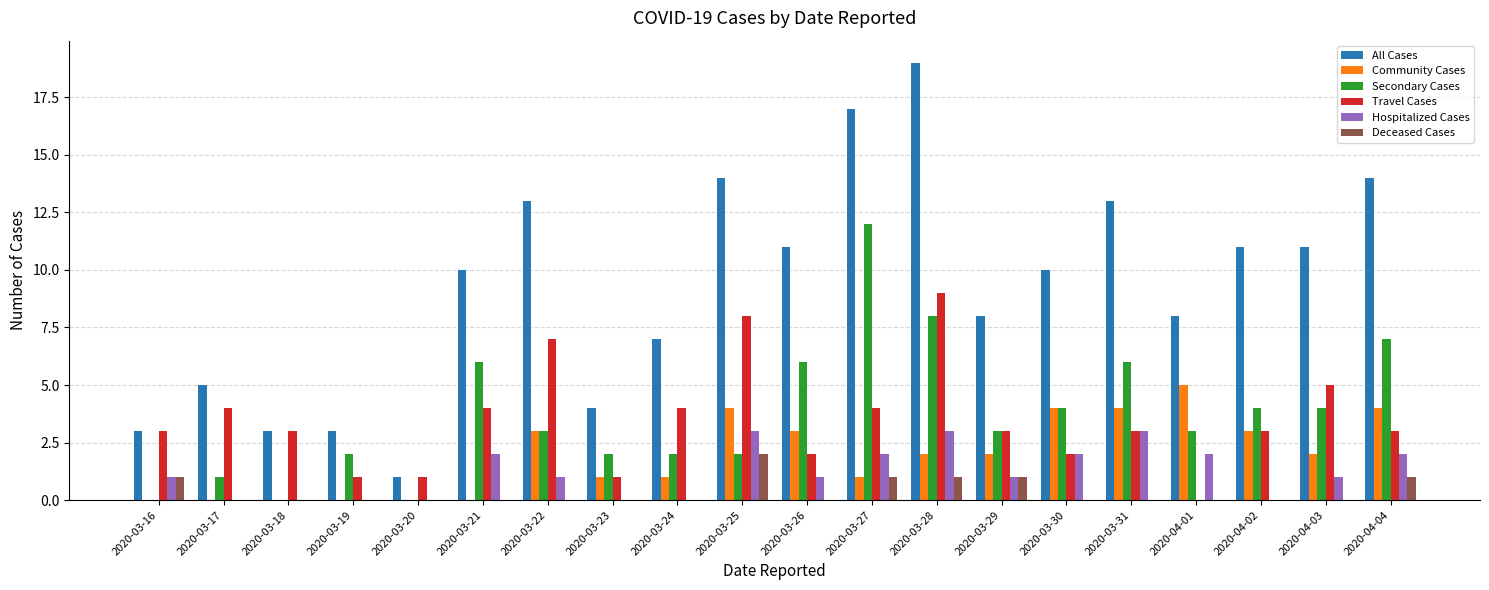

At which category is the sum across all series the highest?

2020-03-28